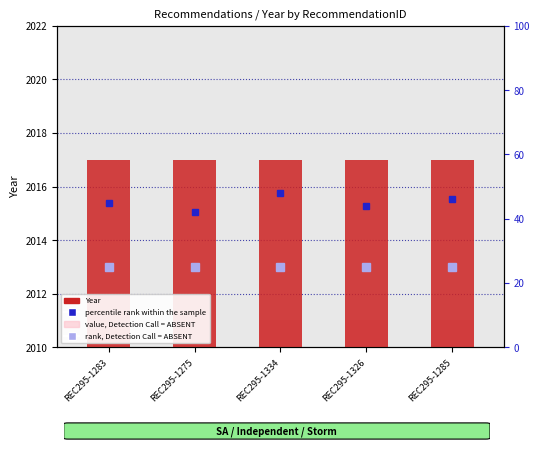

What position from the left is REC295-1285?

5